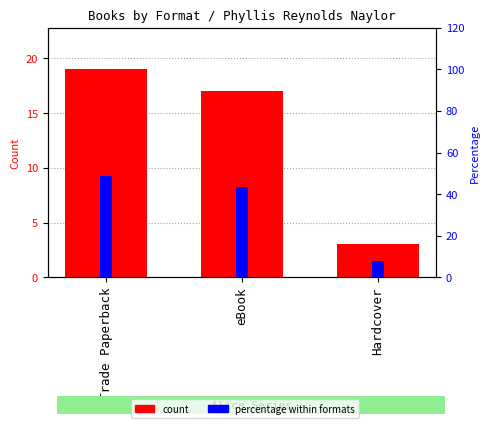

The value of count at Hardcover is 4.3. True or false?

False